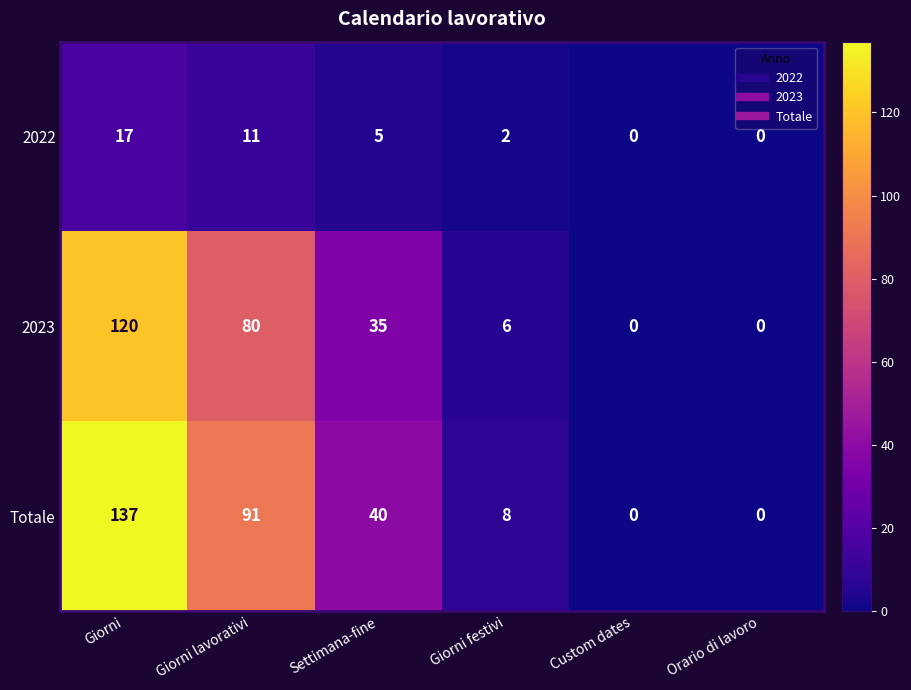

List the series in order of their peak value, highest first.

Totale, 2023, 2022